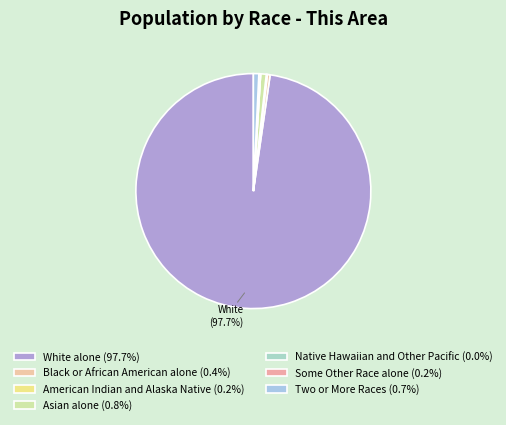

Which slice is the smallest?

Native Hawaiian and Other Pacific